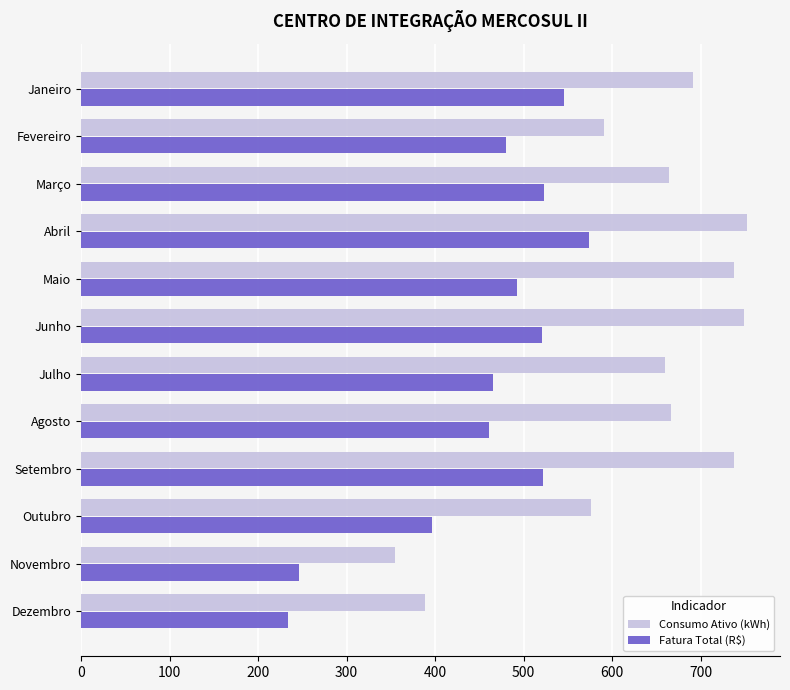

What is the minimum value for Fatura Total (R$)?

233.2